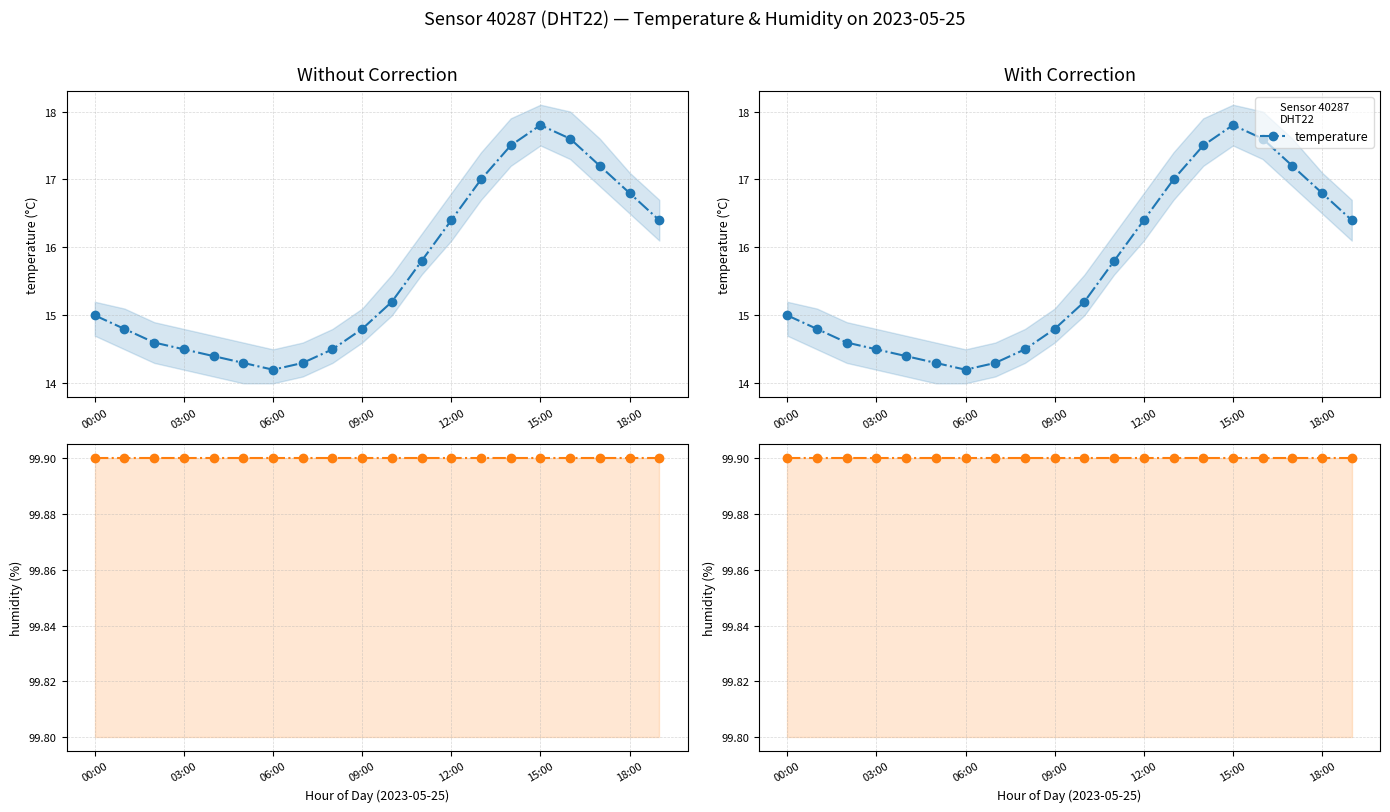

List the series in order of their peak value, highest first.

humidity, temperature